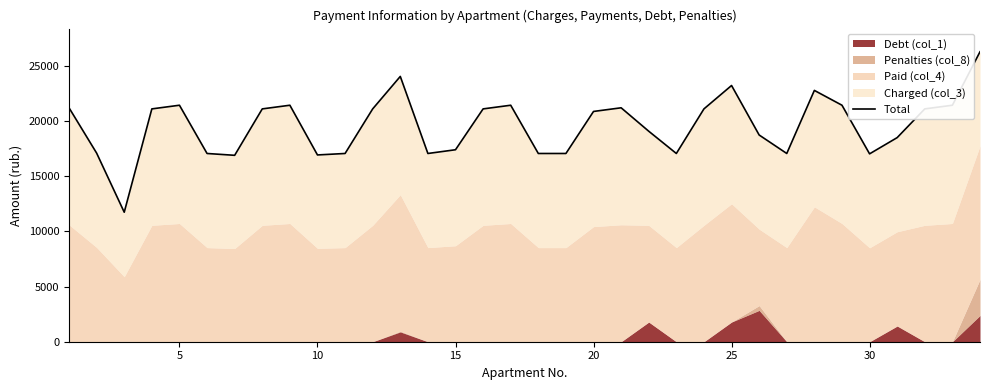

How many lines are shown in the chart?

1